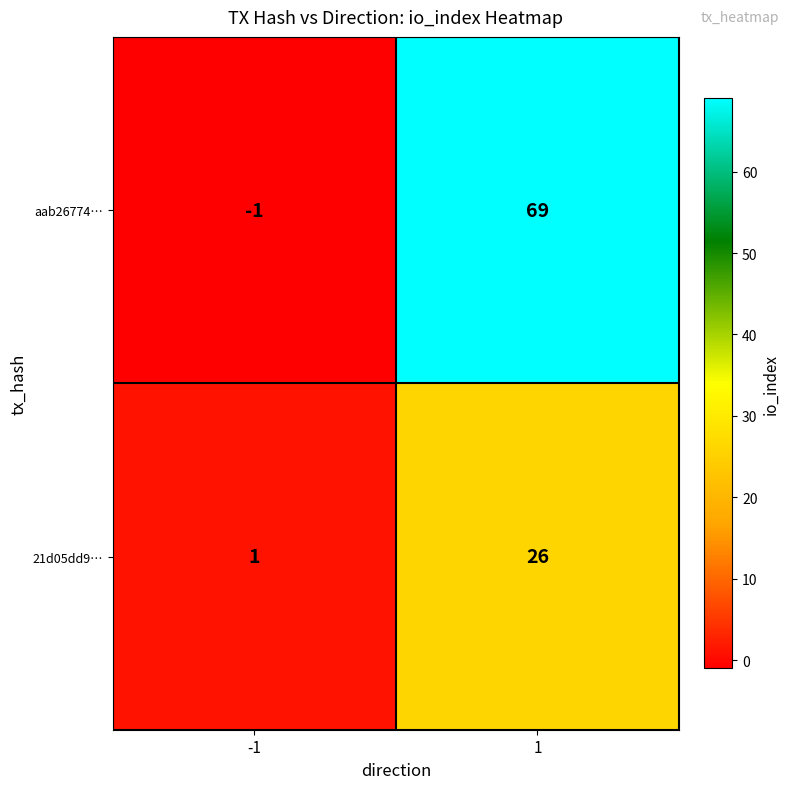

What is the sum of the 21d05dd9… values at 1 and -1?

27